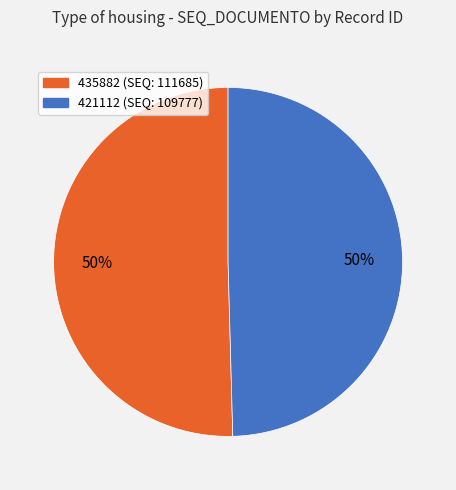

Is it true that 435882 is 50% of the pie?

True